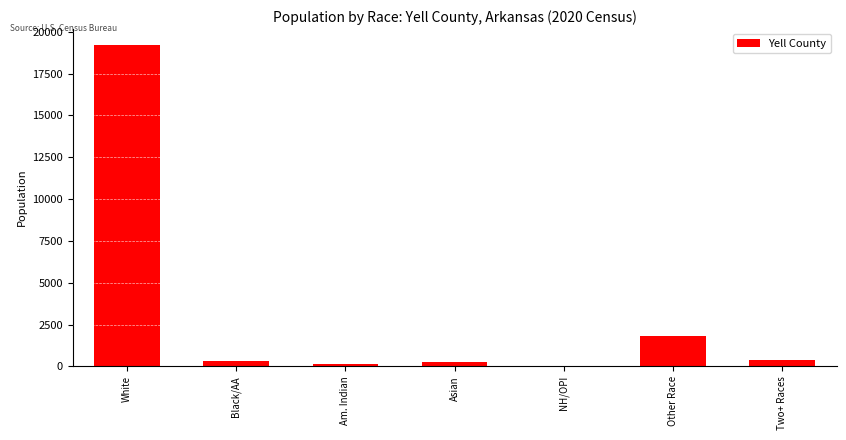

The chart shows a value of 663 at Other Race. True or false?

False